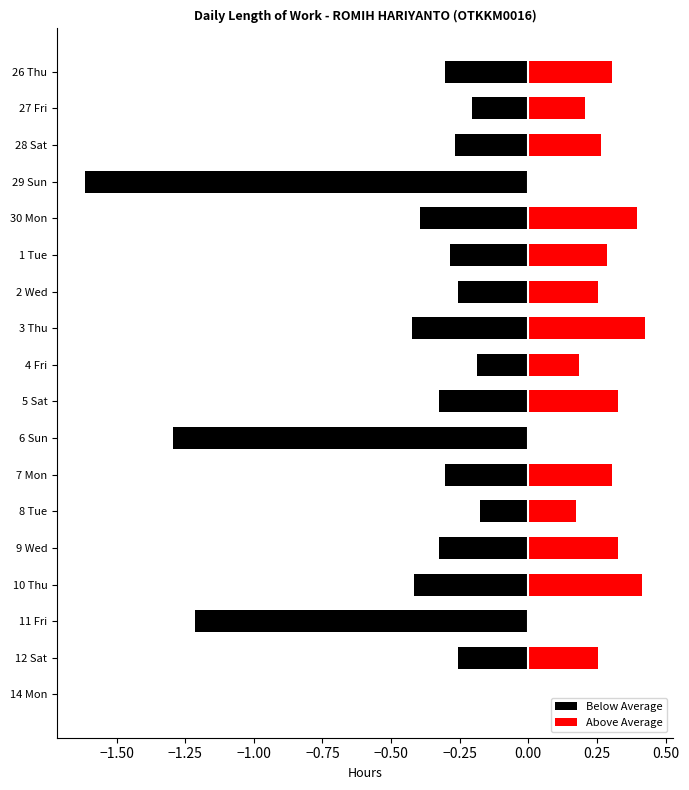

Count the number of data series in this chart.

2